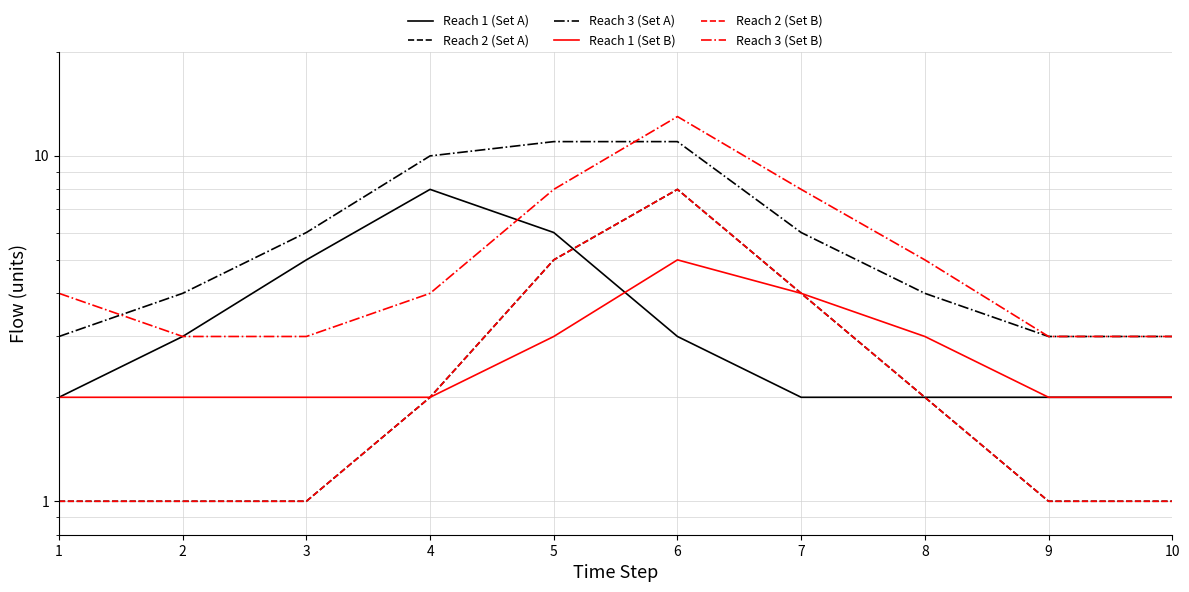

Is it true that Reach 3 (Set A) equals 15 at 4?

False